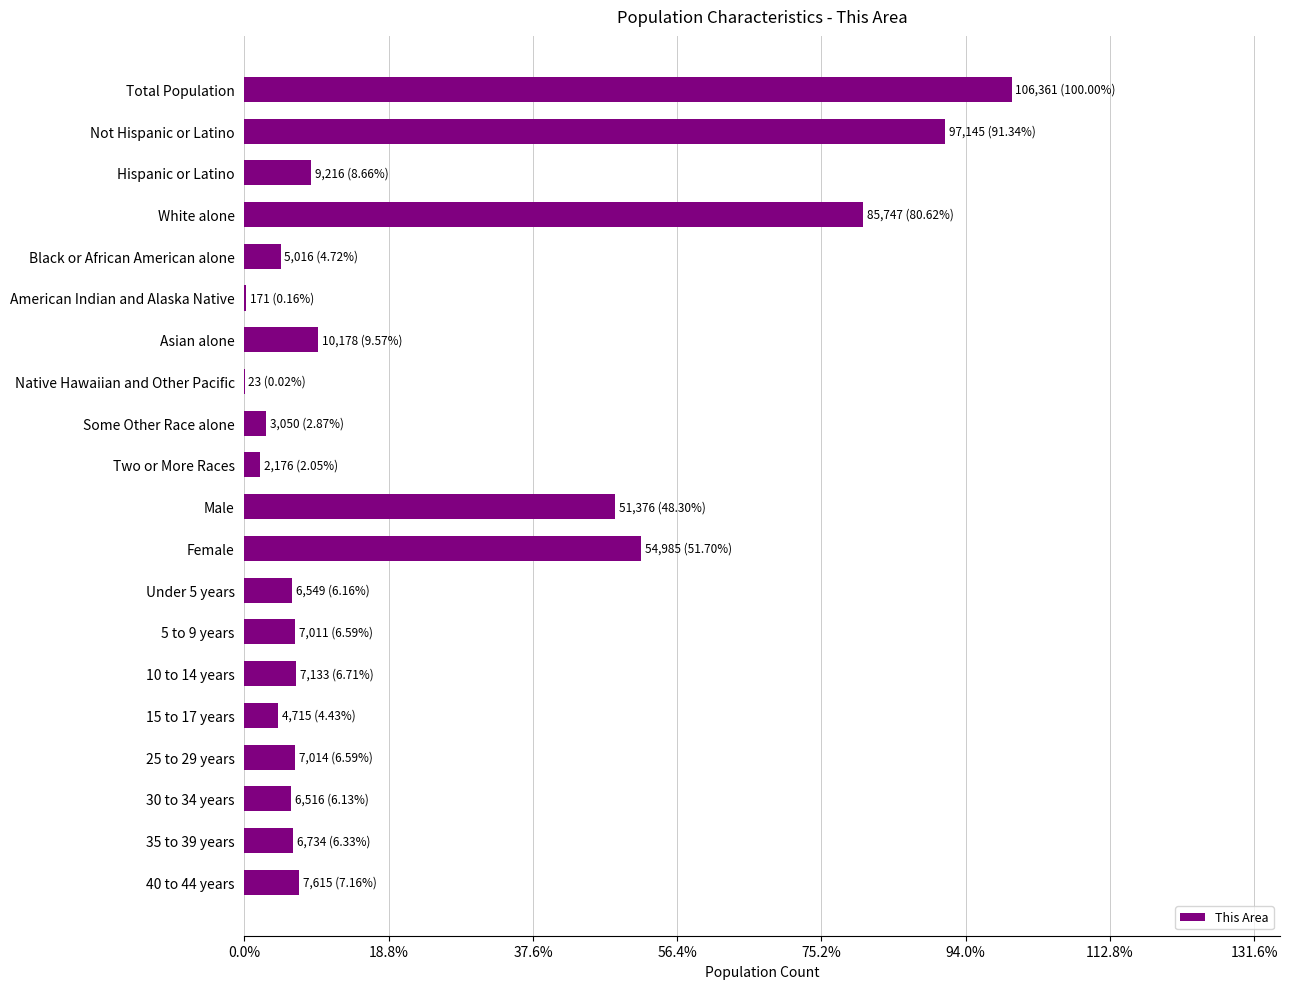

Are the bars horizontal?

Yes